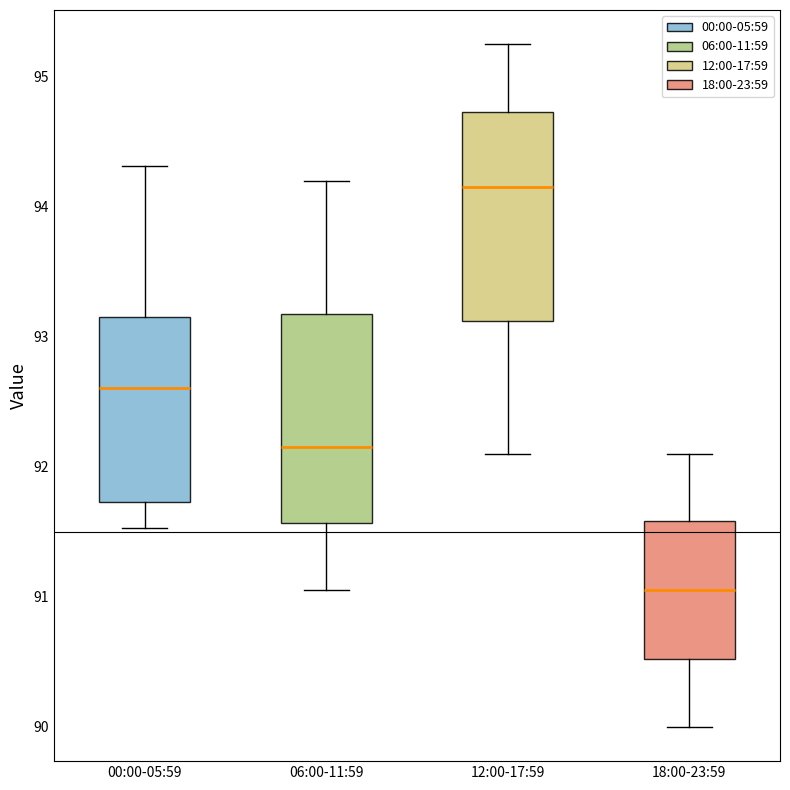

Which box's median line is the highest?

12:00-17:59